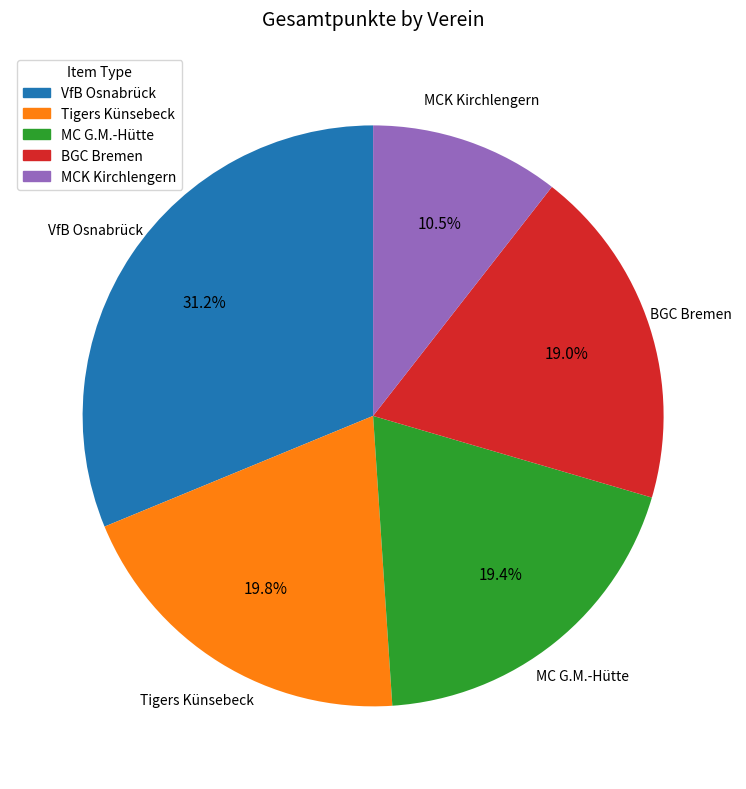

How many segments does this pie chart have?

5